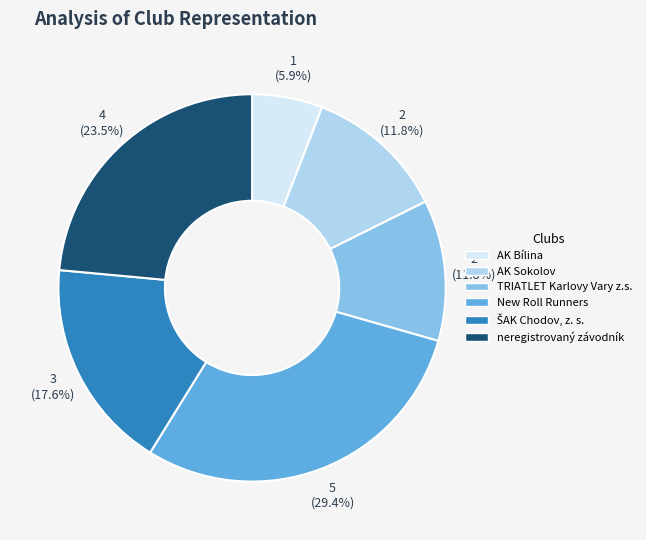

Which category has the smallest portion of the pie?

AK Bílina